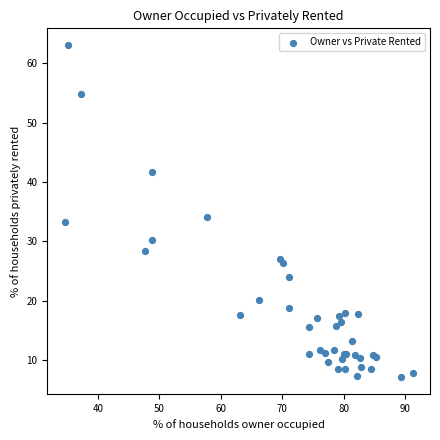

What Y value in the scatter plot is closest to 35?

34.1